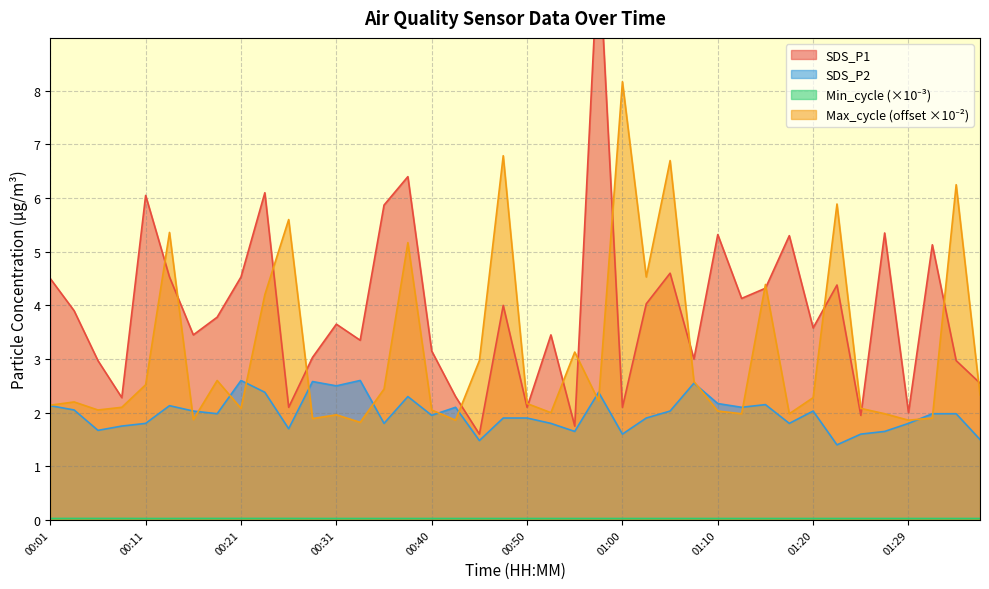

What is the minimum value for SDS_P2?

1.4